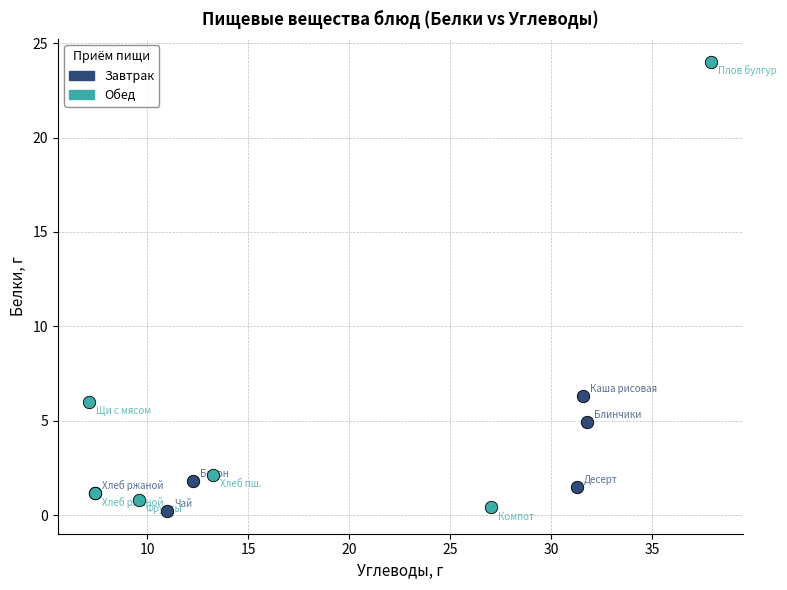

What are all the series names shown in the legend?

Завтрак, Обед